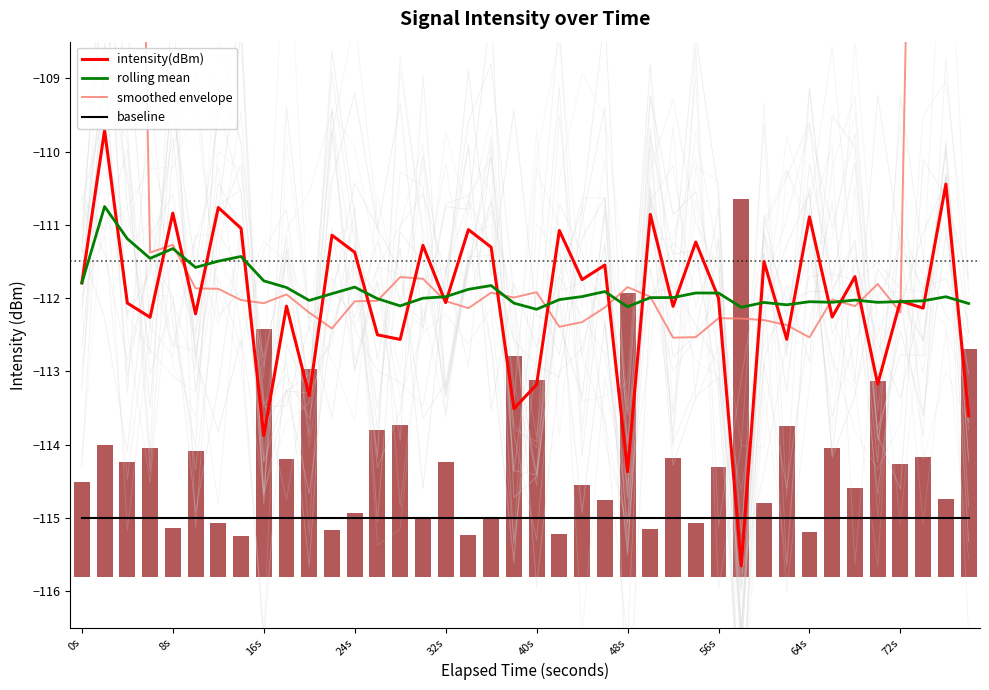

Is it true that intensity(dBm) equals -53.7 at 24s?

False